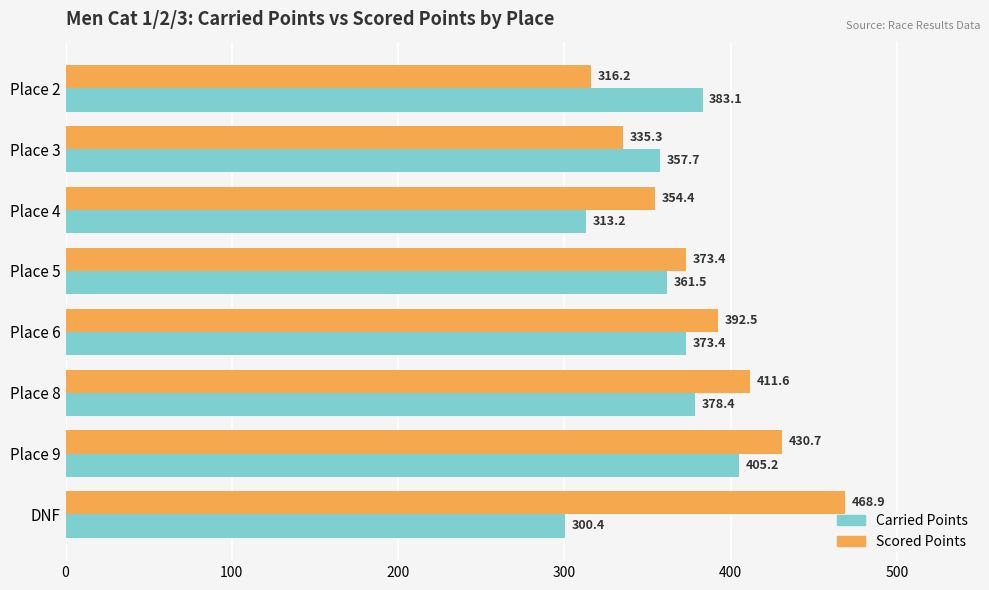

What is the difference between the highest and lowest values at DNF?

168.5